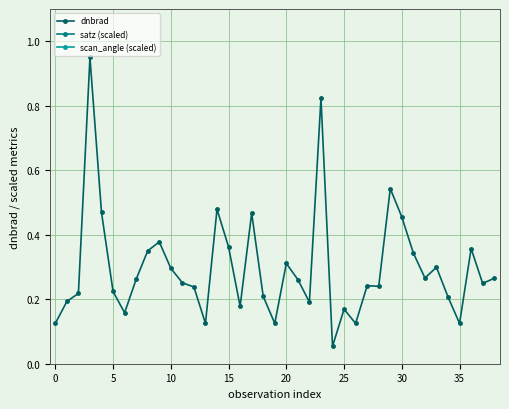

Is it true that scan_angle (scaled) equals 45.4 at 26?

False